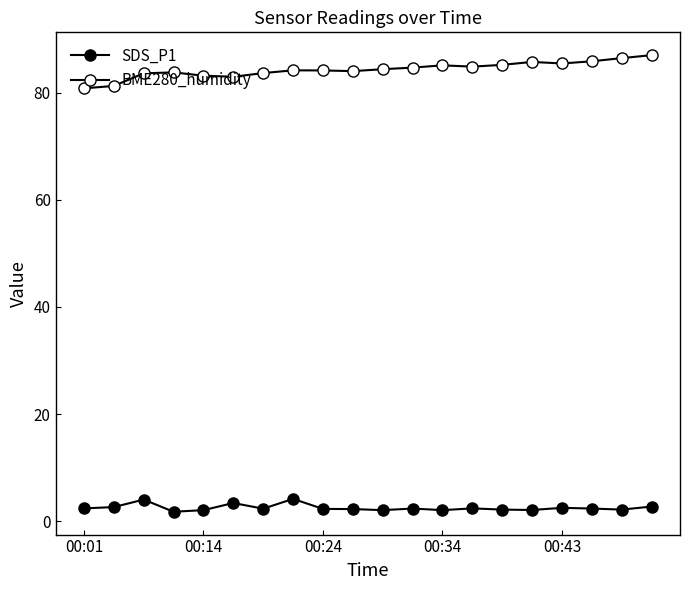

What is the value of the SDS_P1 point at the 8th from the left?

4.2